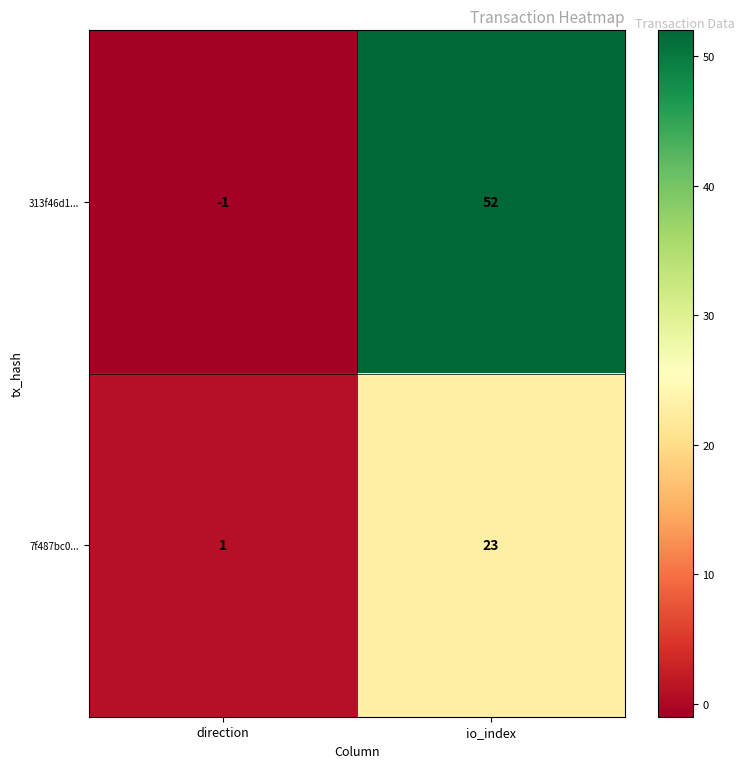

Where is 7f487bc0... nearest to the value 12?

direction